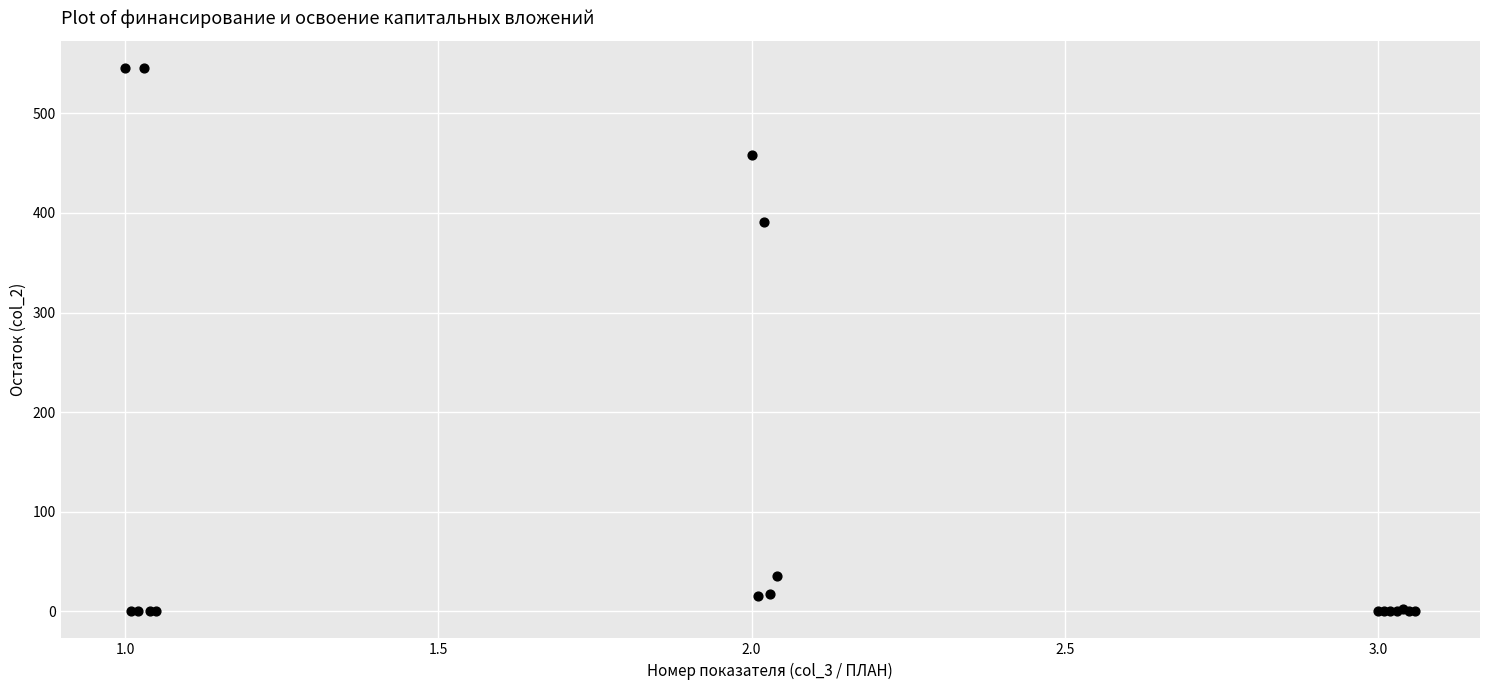

What Y value in the scatter plot is closest to 272?

390.5